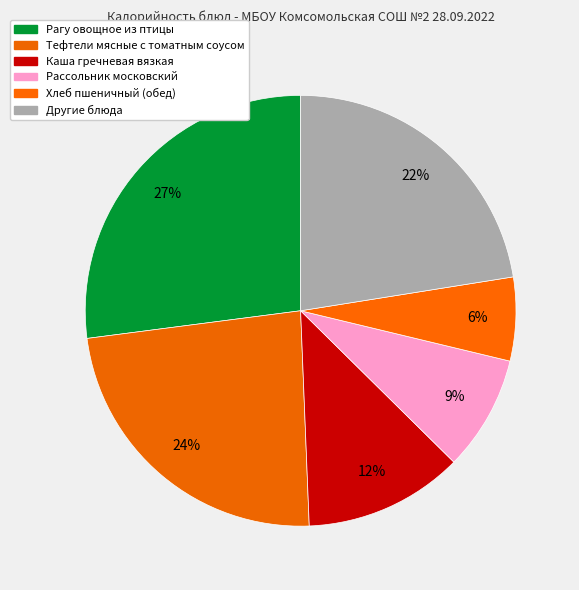

How many segments does this pie chart have?

6